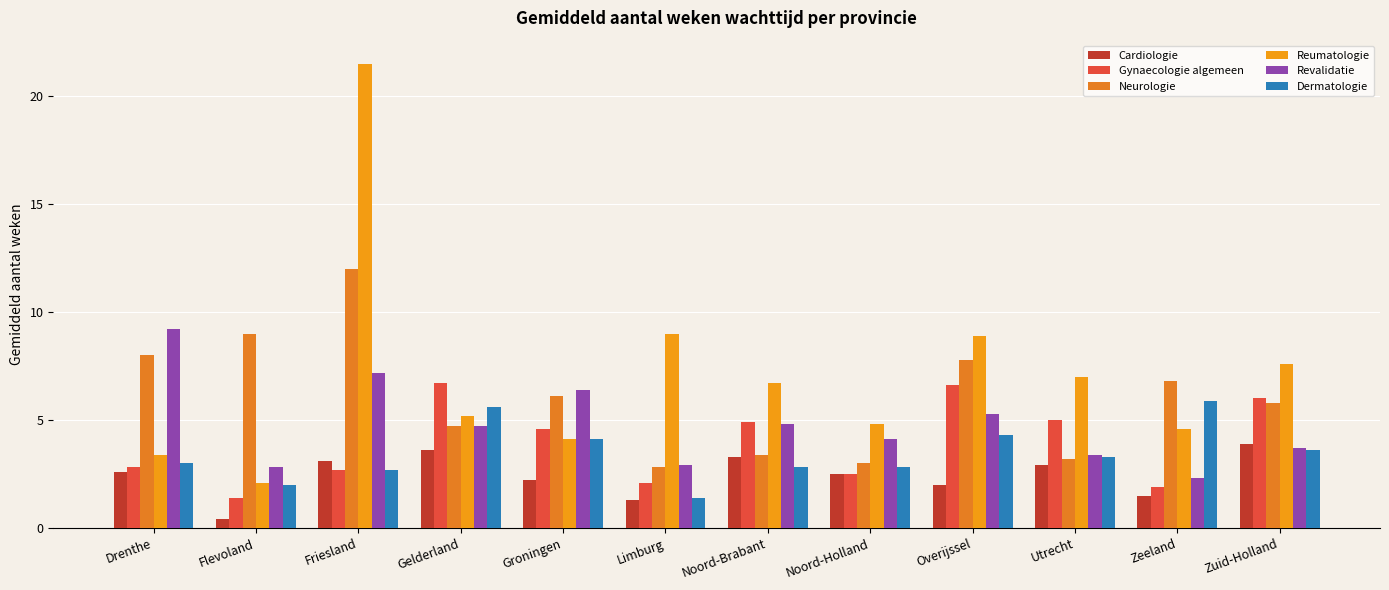

What is the average value of the Neurologie series?

6.0